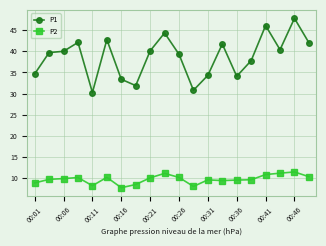

What is the smallest value displayed?

7.8